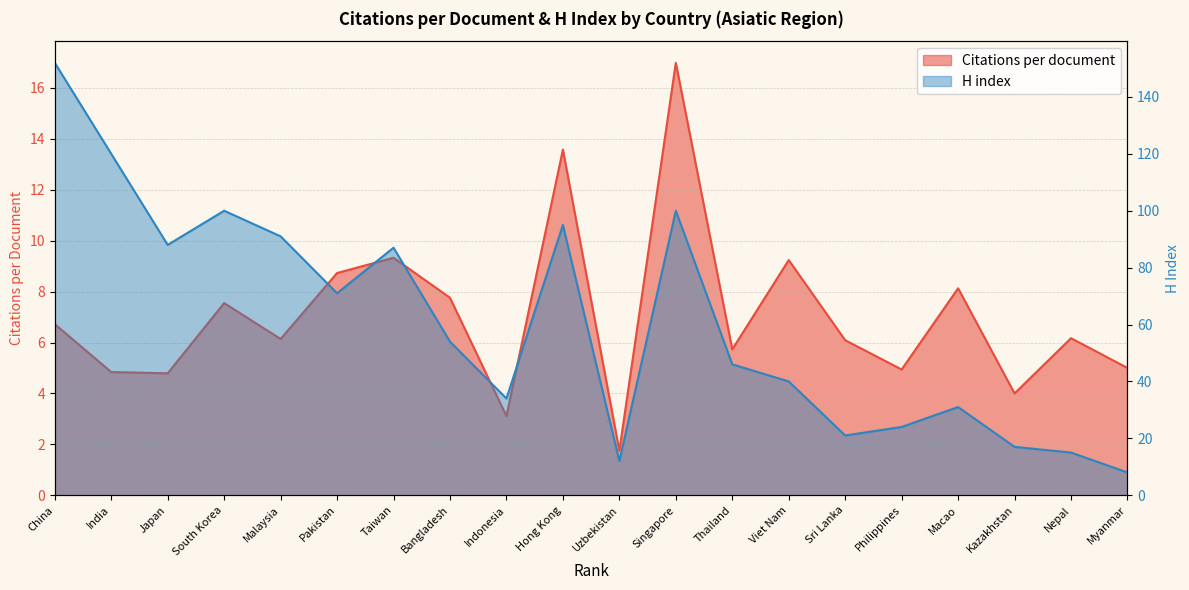

Rank the categories by H index value from highest to lowest.

China, India, South Korea, Singapore, Hong Kong, Malaysia, Japan, Taiwan, Pakistan, Bangladesh, Thailand, Viet Nam, Indonesia, Macao, Philippines, Sri Lanka, Kazakhstan, Nepal, Uzbekistan, Myanmar